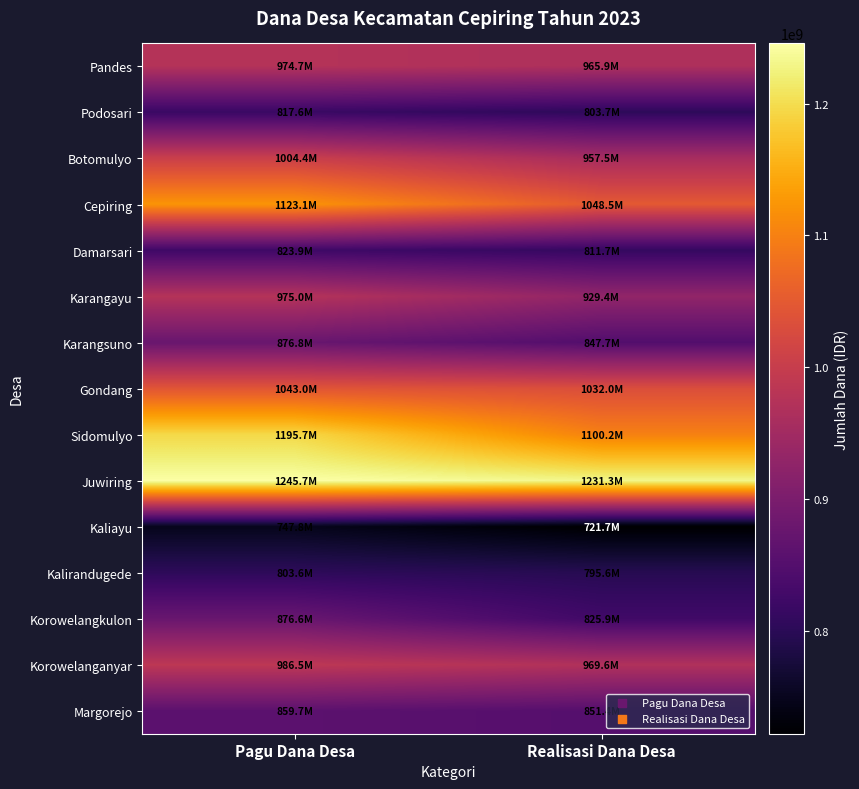

At which category does the chart reach its peak across all series?

Pagu Dana Desa